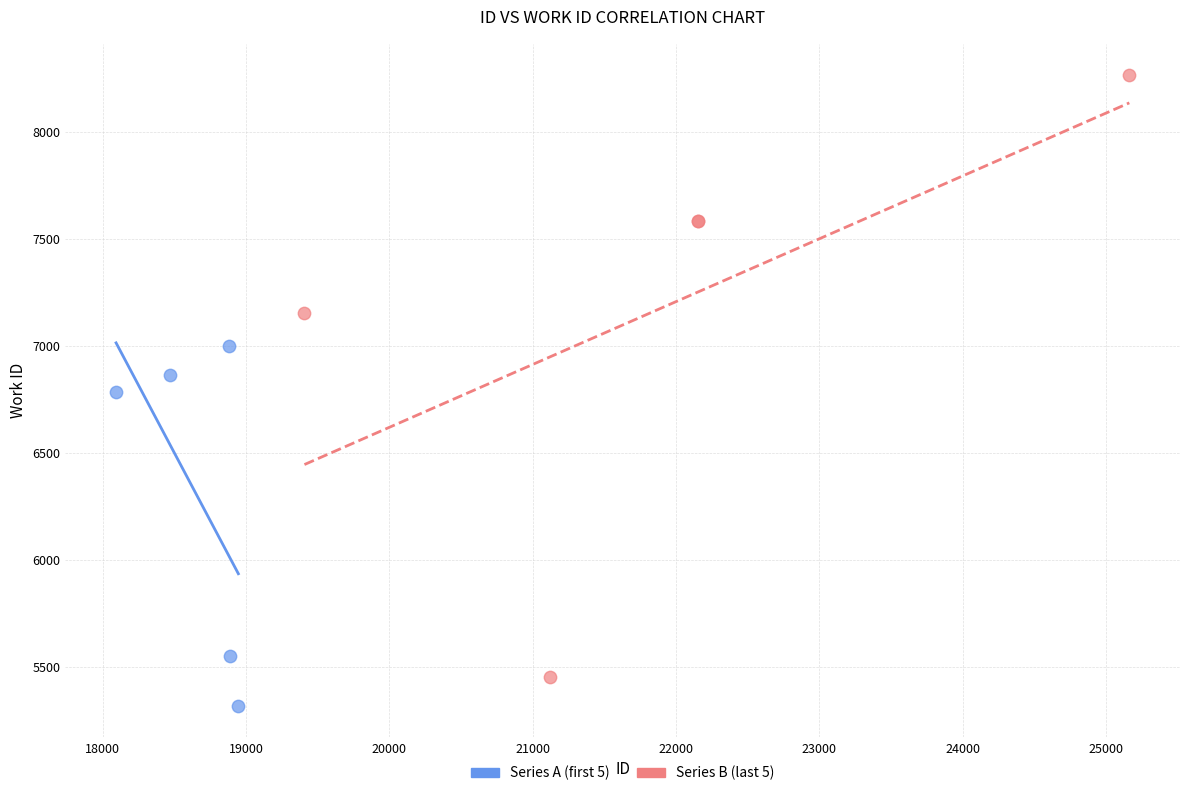

Which series has the largest Y range (max minus min)?

Series B (last 5)